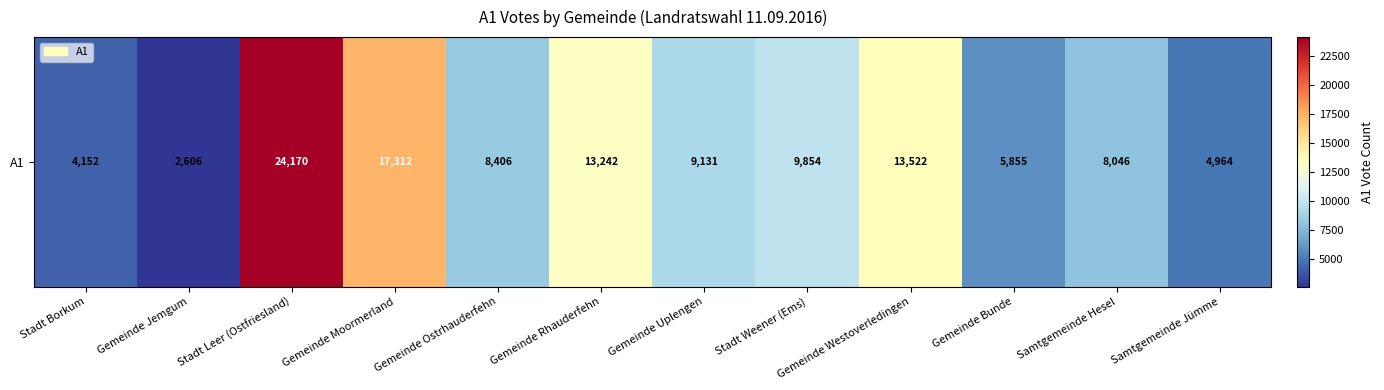

What is the sum of all values?

121260